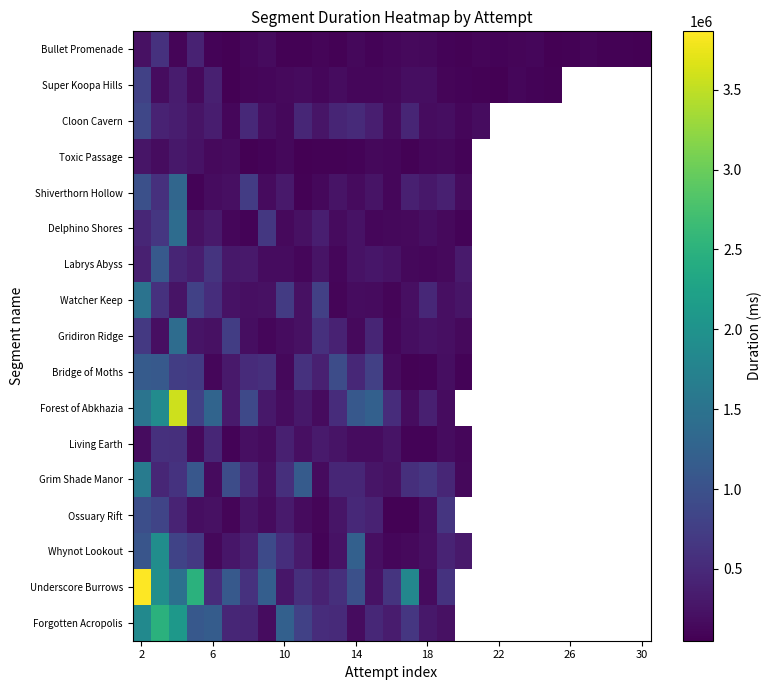

What is the approximate value of Forgotten Acropolis at 6?

1164396.0